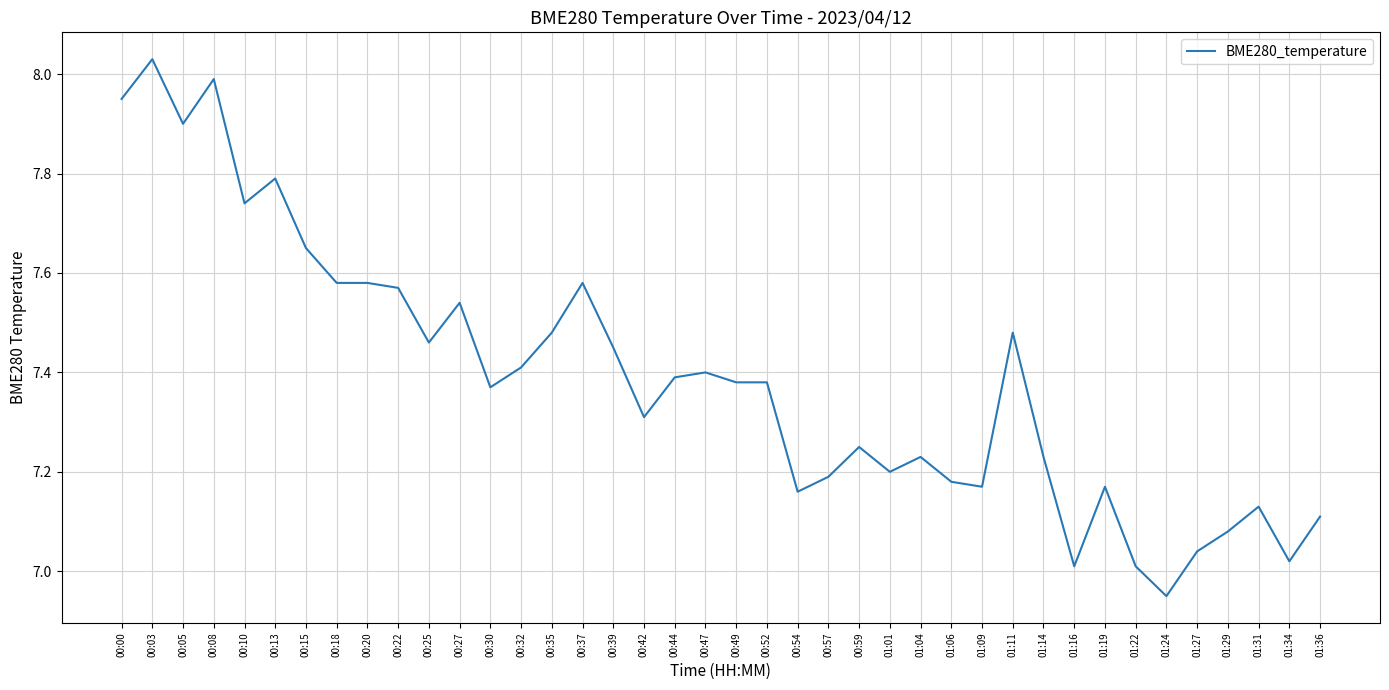

At which category does the data reach its first local valley?

00:05